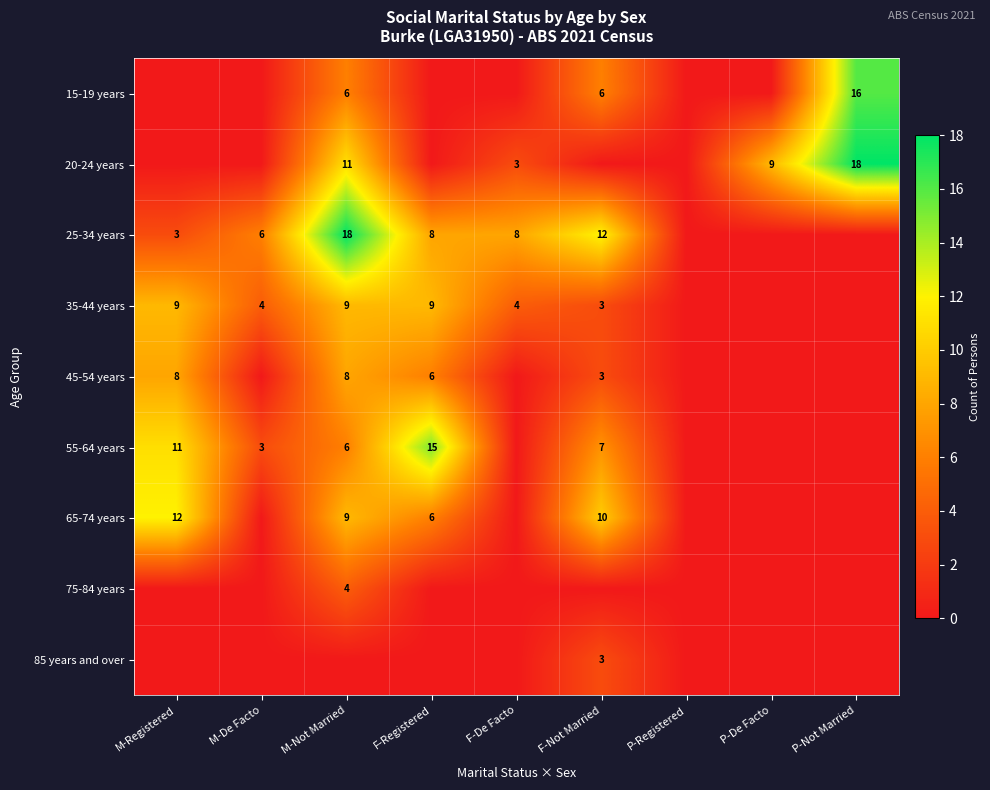

What is the maximum value shown in the chart?

18